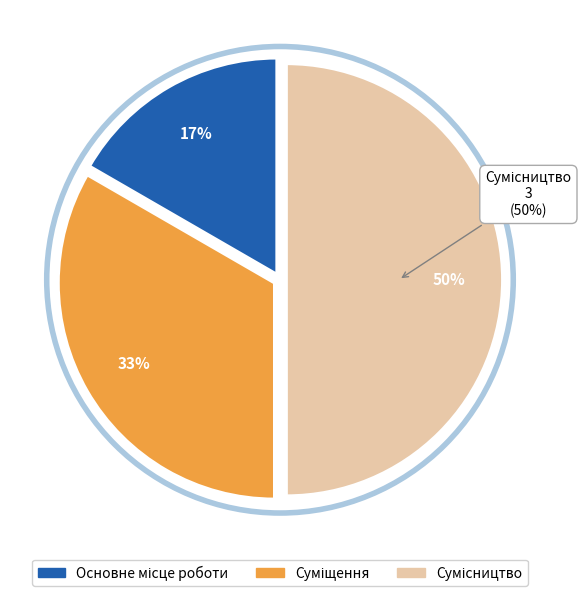

How many segments does this pie chart have?

3